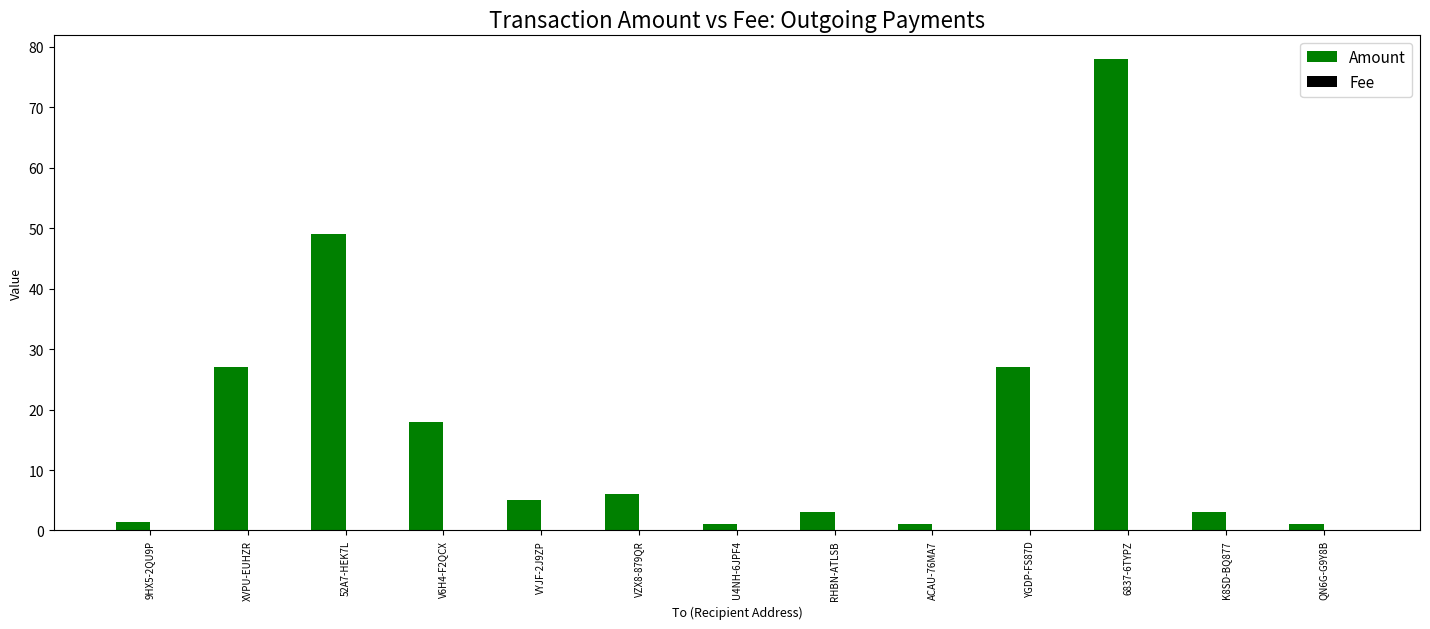

At which category is the sum across all series the highest?

6837-6TYPZ